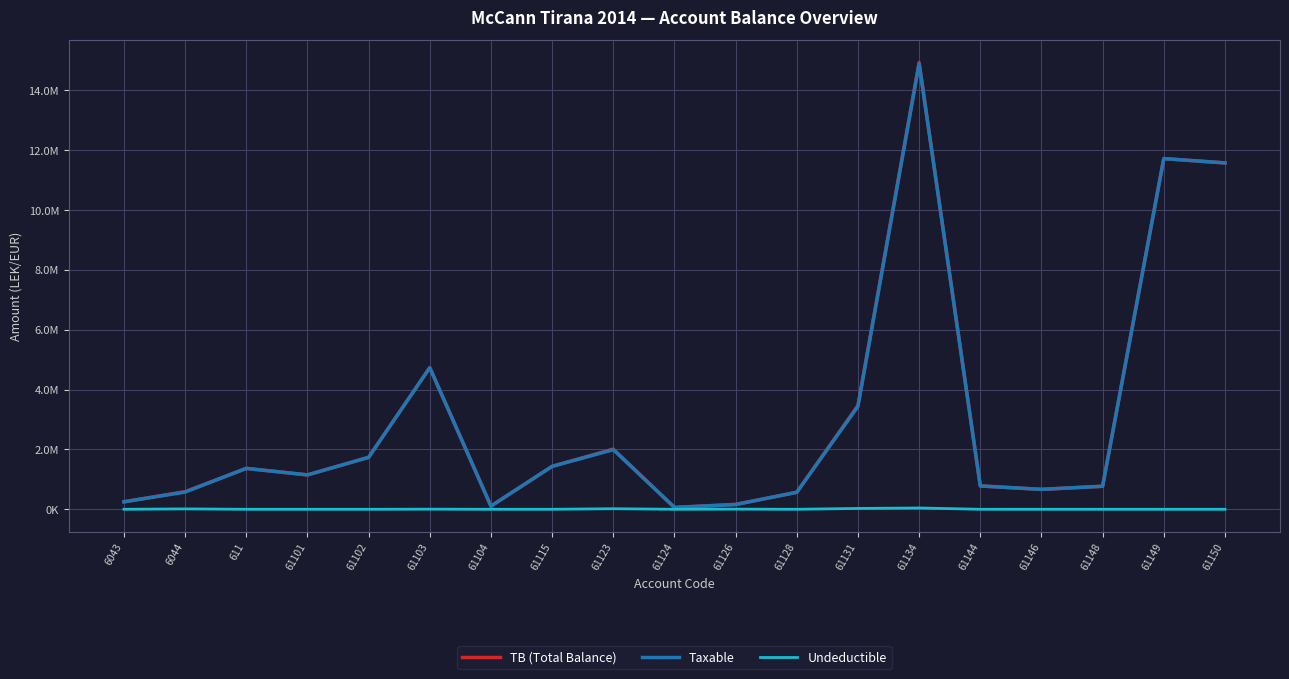

What is the sum of all Undeductible values?

111891.0